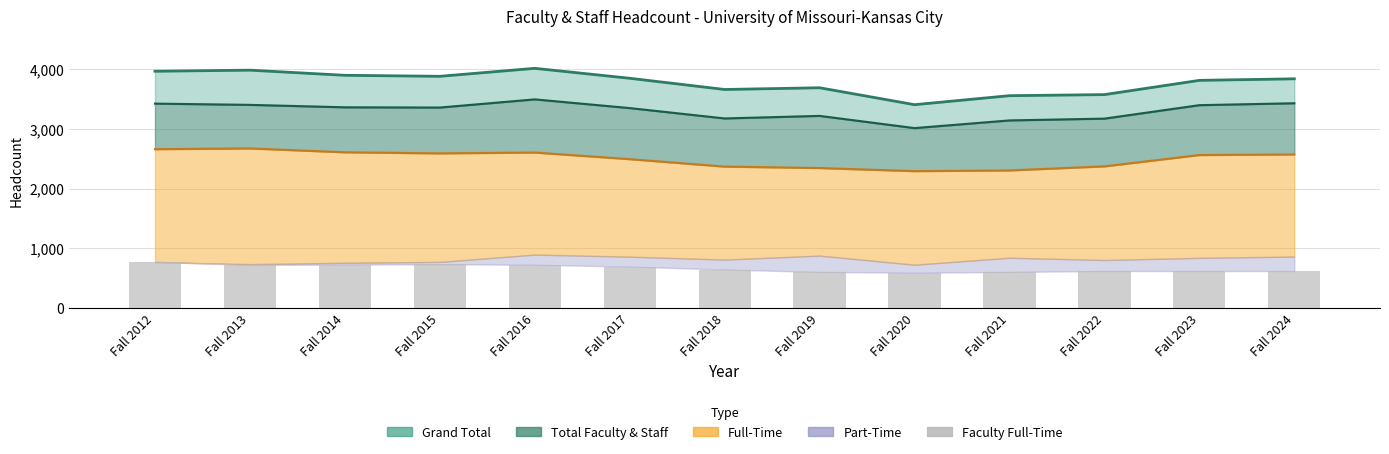

What is the sum of the values at Fall 2012 and Fall 2014?

1497